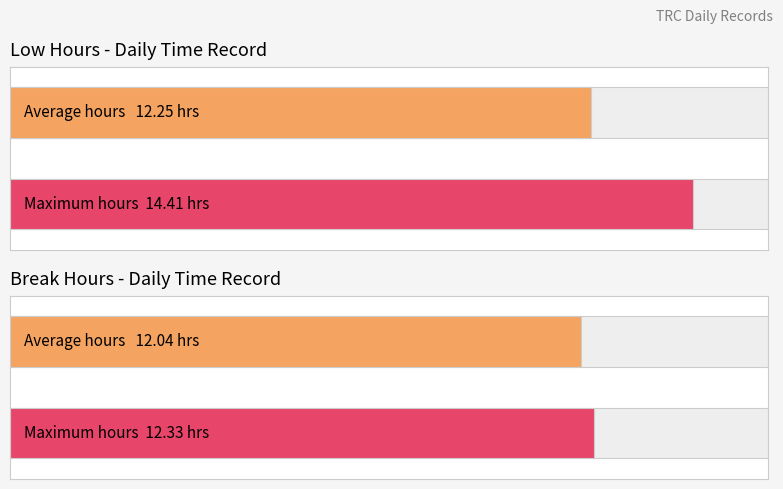

How many values in the Break Total series exceed 0?

2